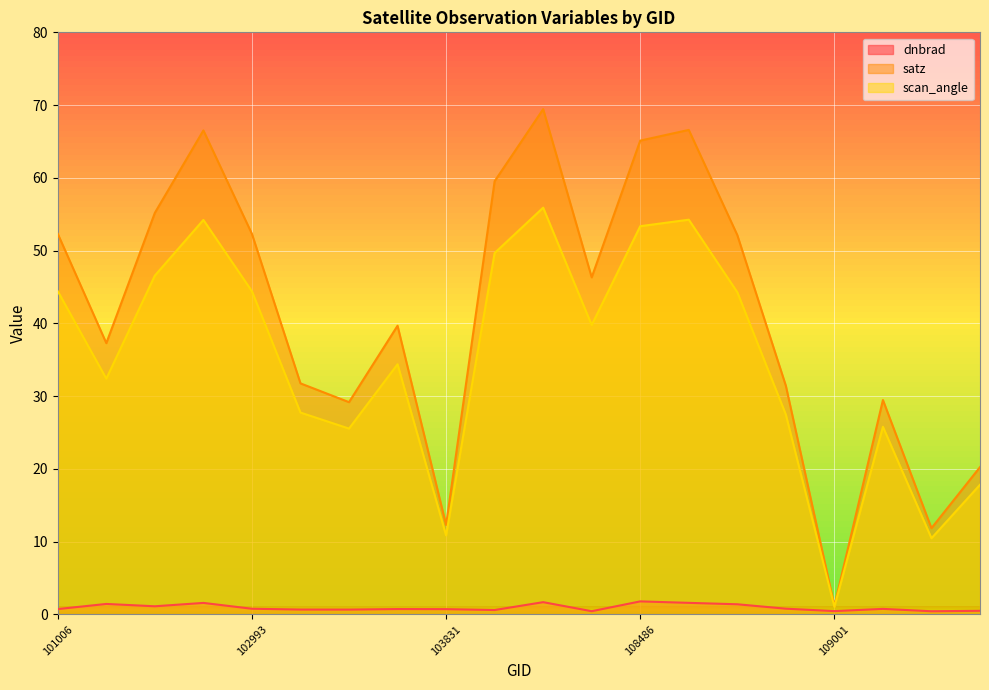

True or false: scan_angle has a value of 7.5 at 109174.

False